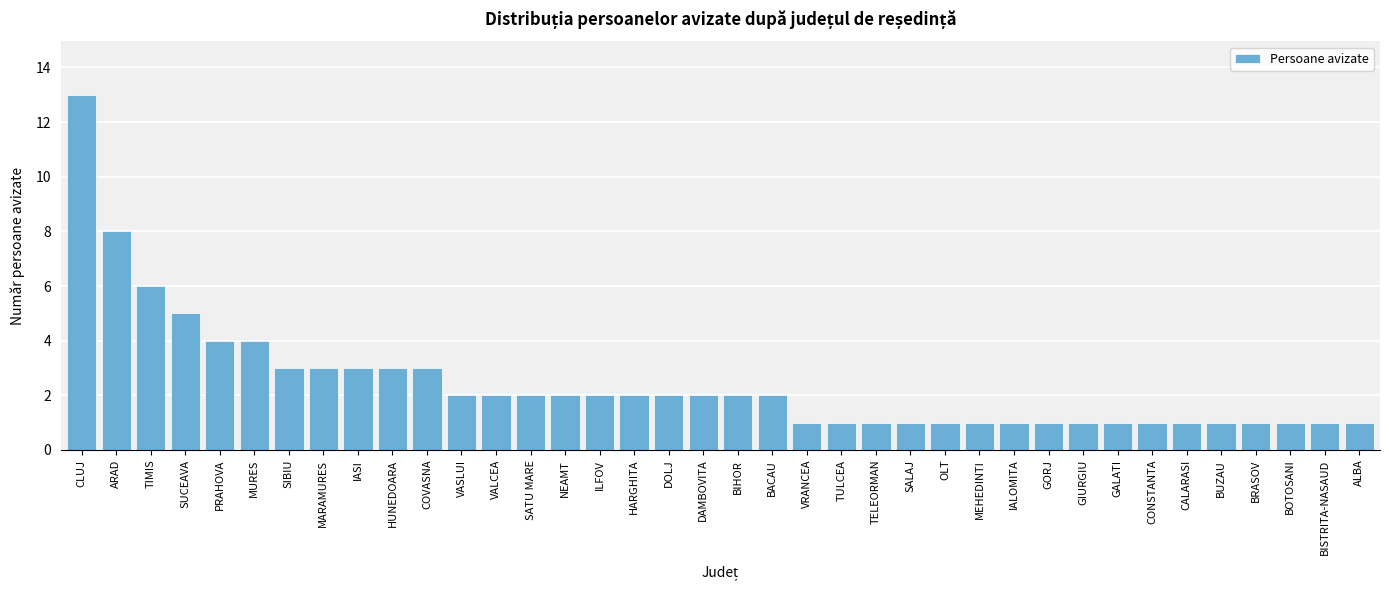

At which category does the chart reach its peak across all series?

CLUJ